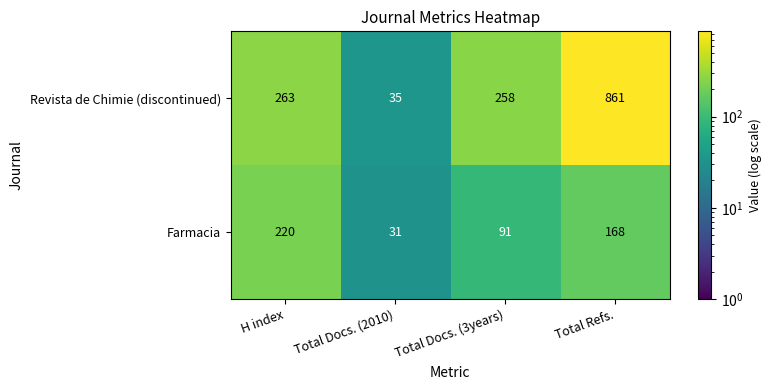

Rank the series at Total Docs. (2010) from lowest to highest value.

Farmacia, Revista de Chimie (discontinued)